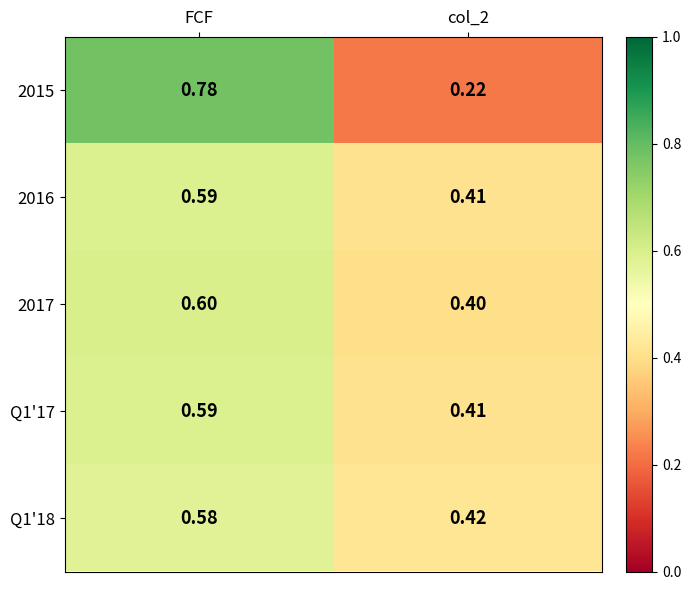

Which category has the highest value across all series?

FCF